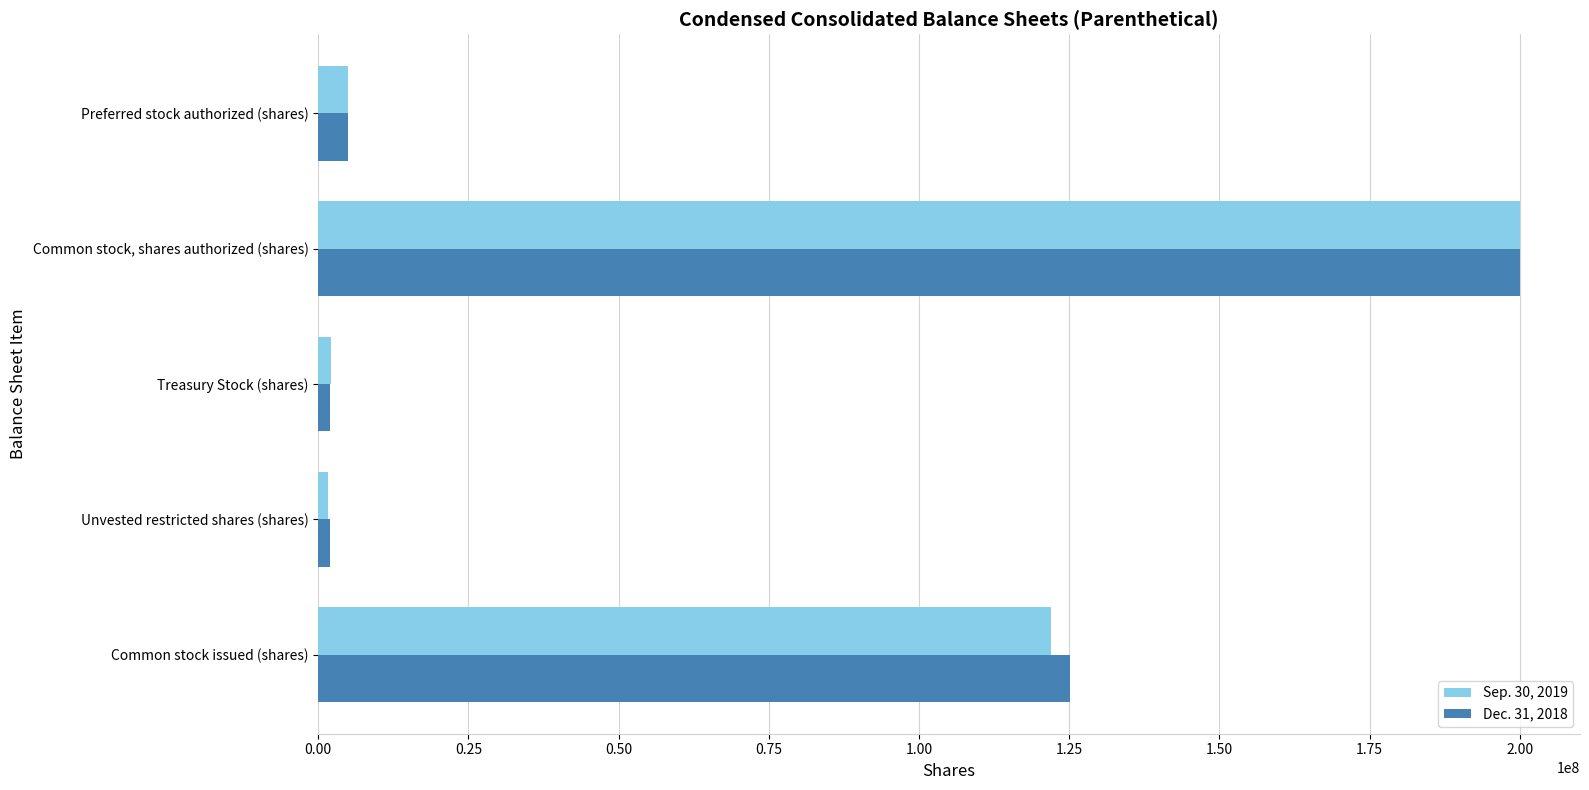

The value of Sep. 30, 2019 at Common stock issued (shares) is 121906949. True or false?

True